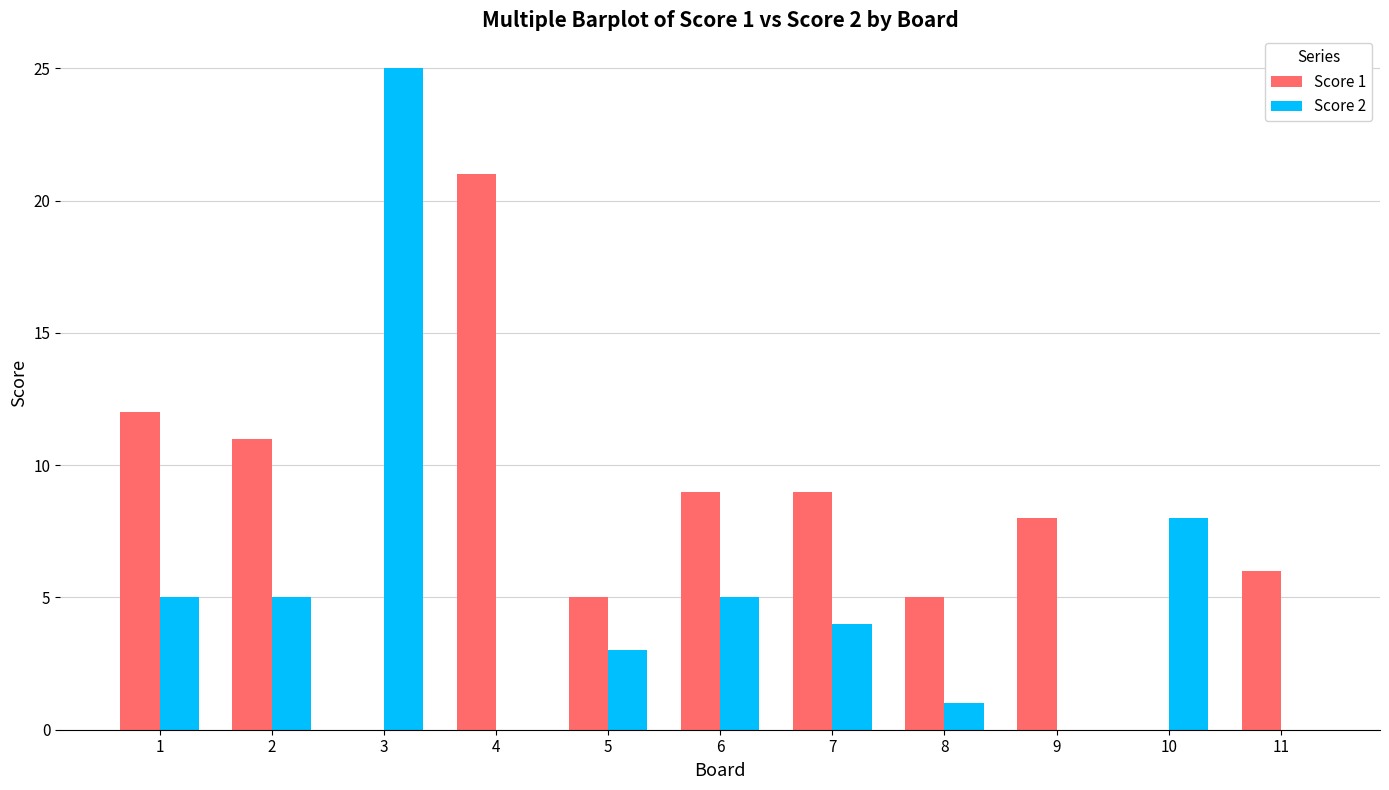

Between 2 and 8, which series saw the biggest shift?

Score 1